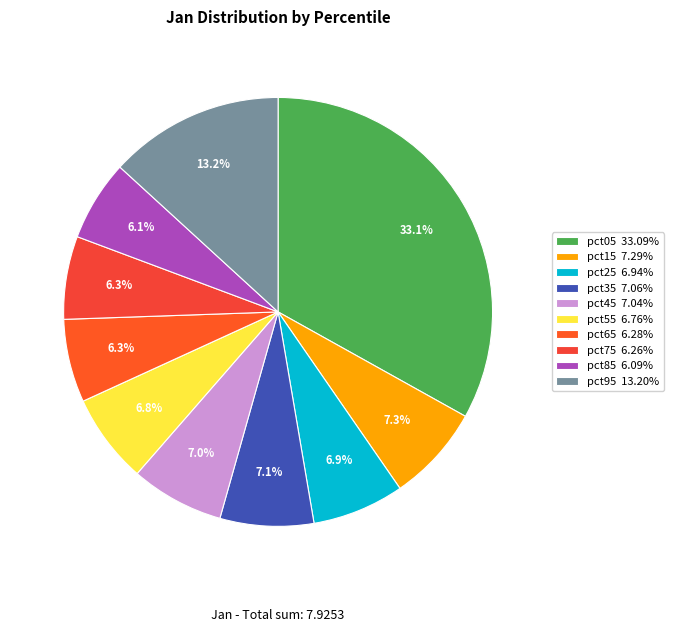

To the nearest percent, what portion does pct75 represent?

6%